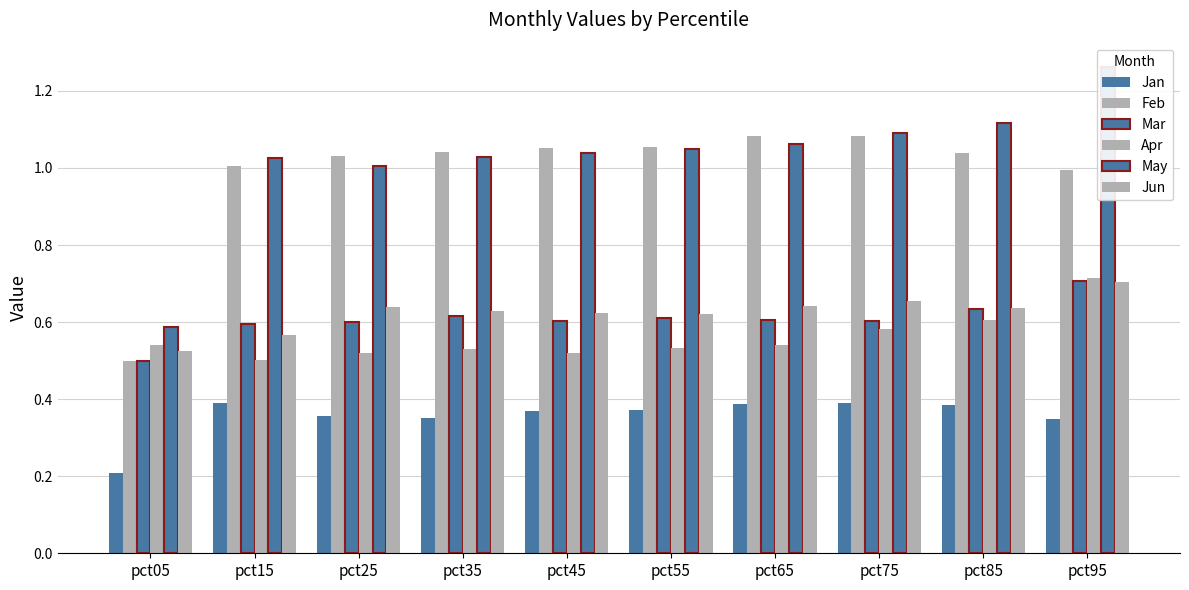

At how many categories does at least one series exceed 0?

10